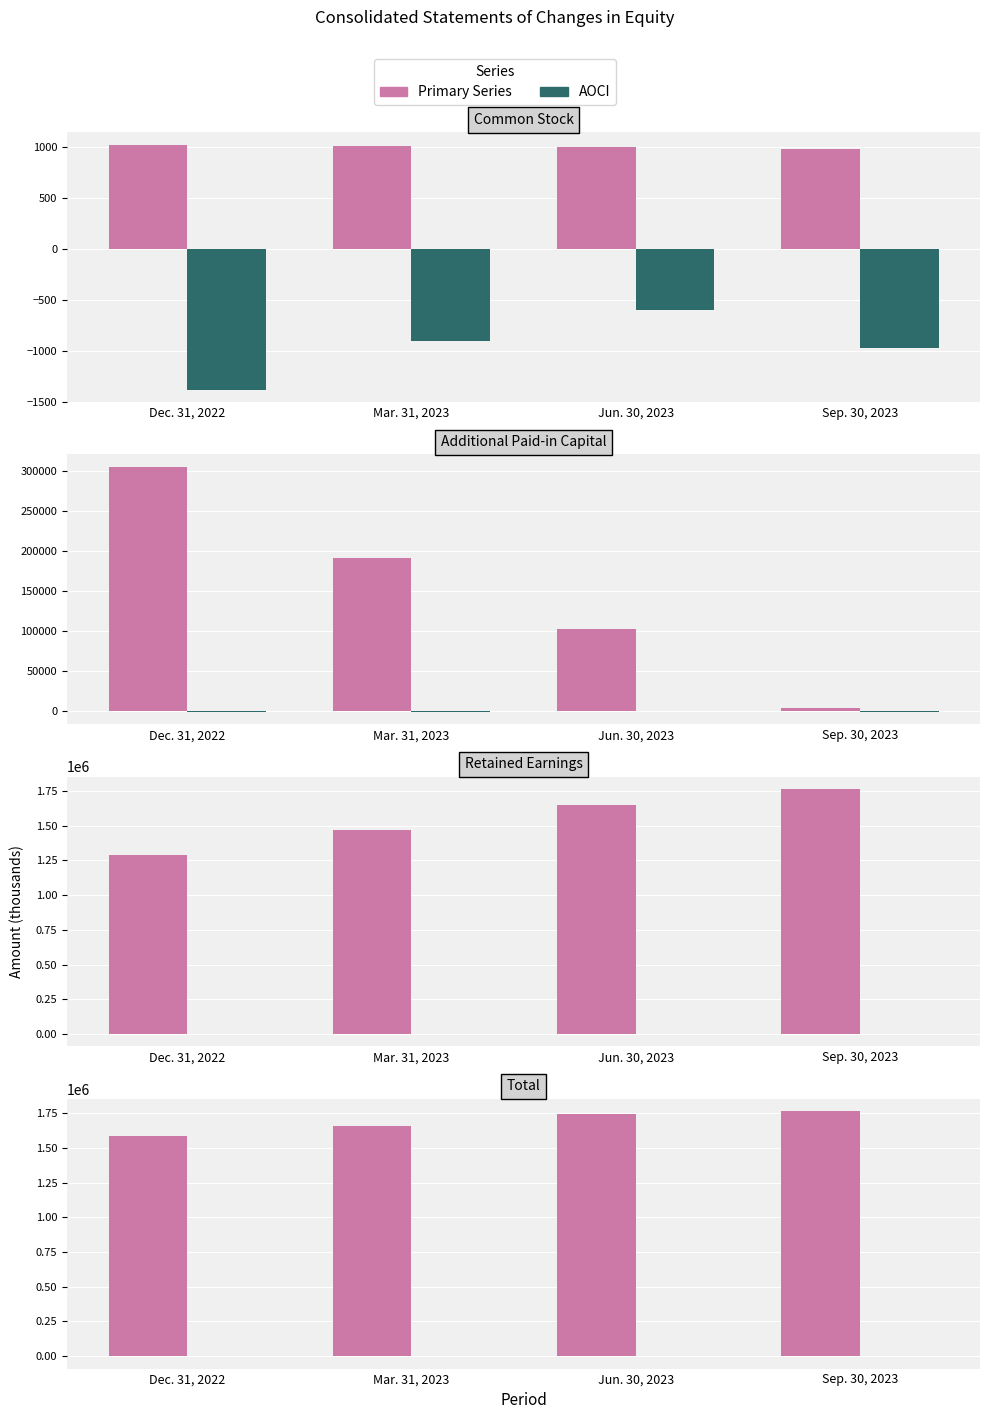

Between Dec. 31, 2022 and Jun. 30, 2023, which series saw the biggest shift?

Retained Earnings